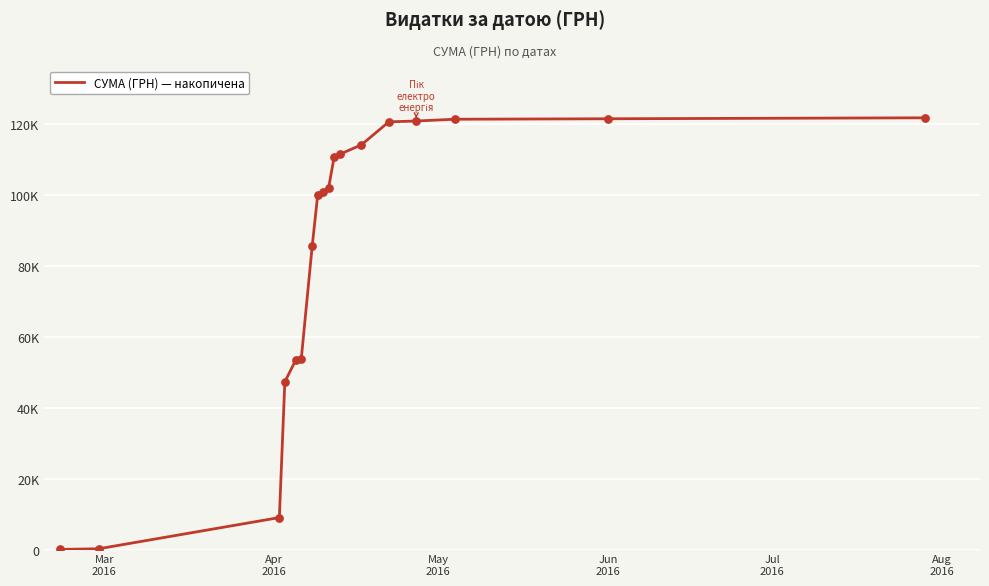

Does the chart have visible grid lines?

Yes